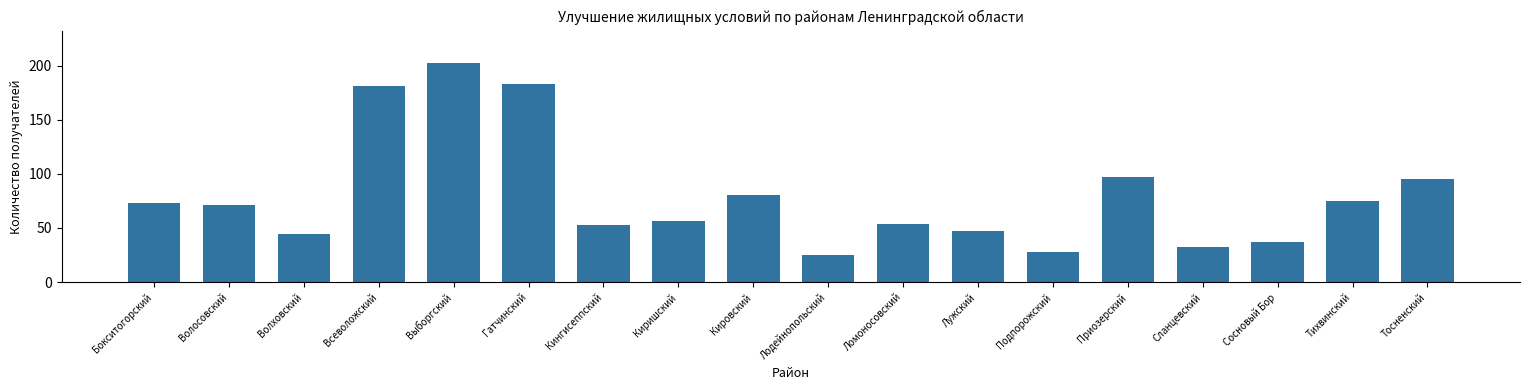

Reading right to left, transcribe all the data shown in this chart.

Тосненский=95	Тихвинский=75	Сосновый Бор=37	Сланцевский=32	Приозерский=97	Подпорожский=28	Лужский=47	Ломоносовский=54	Лодейнопольский=25	Кировский=80	Киришский=56	Кингисеппский=53	Гатчинский=183	Выборгский=202	Всеволожский=181	Волховский=44	Волосовский=71	Бокситогорский=73